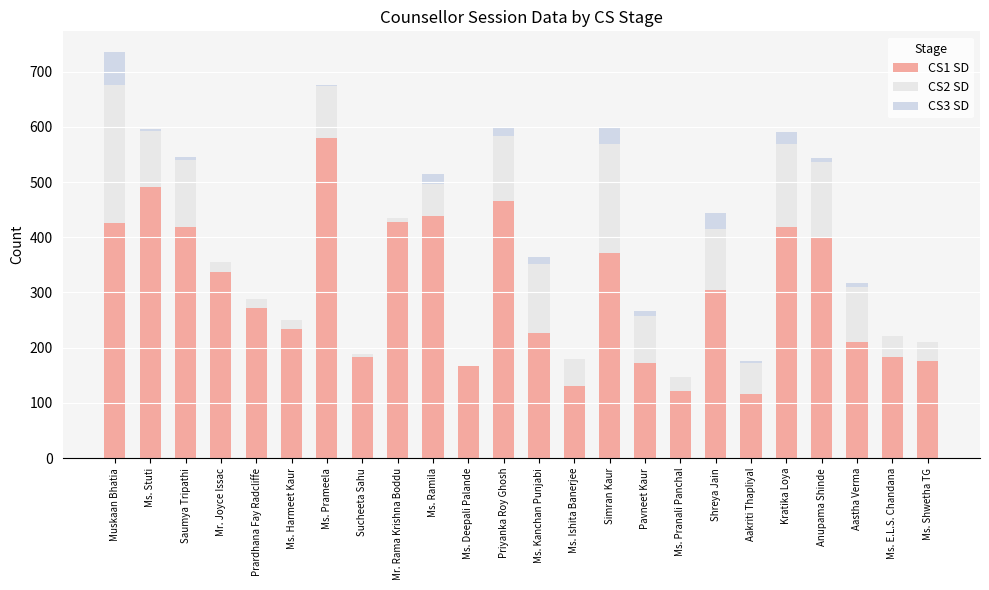

How many series are shown in this chart?

3